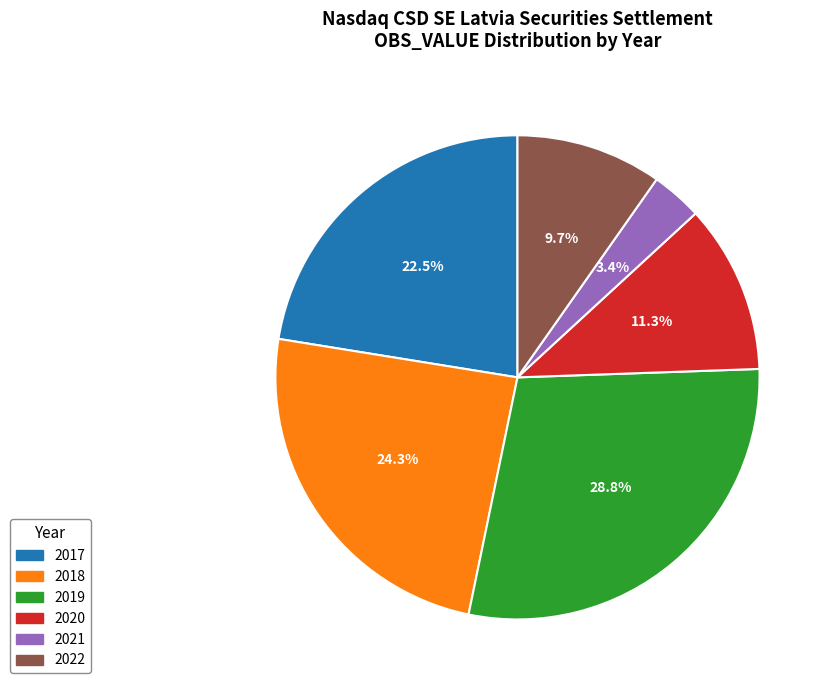

How many segments does this pie chart have?

6